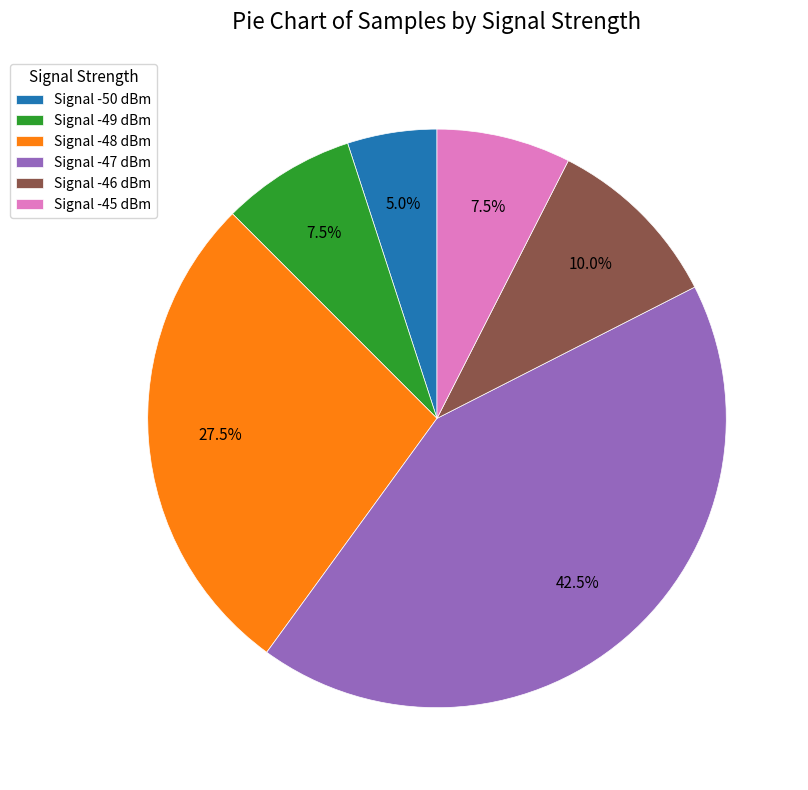

Which category has the smallest portion of the pie?

Signal -50 dBm